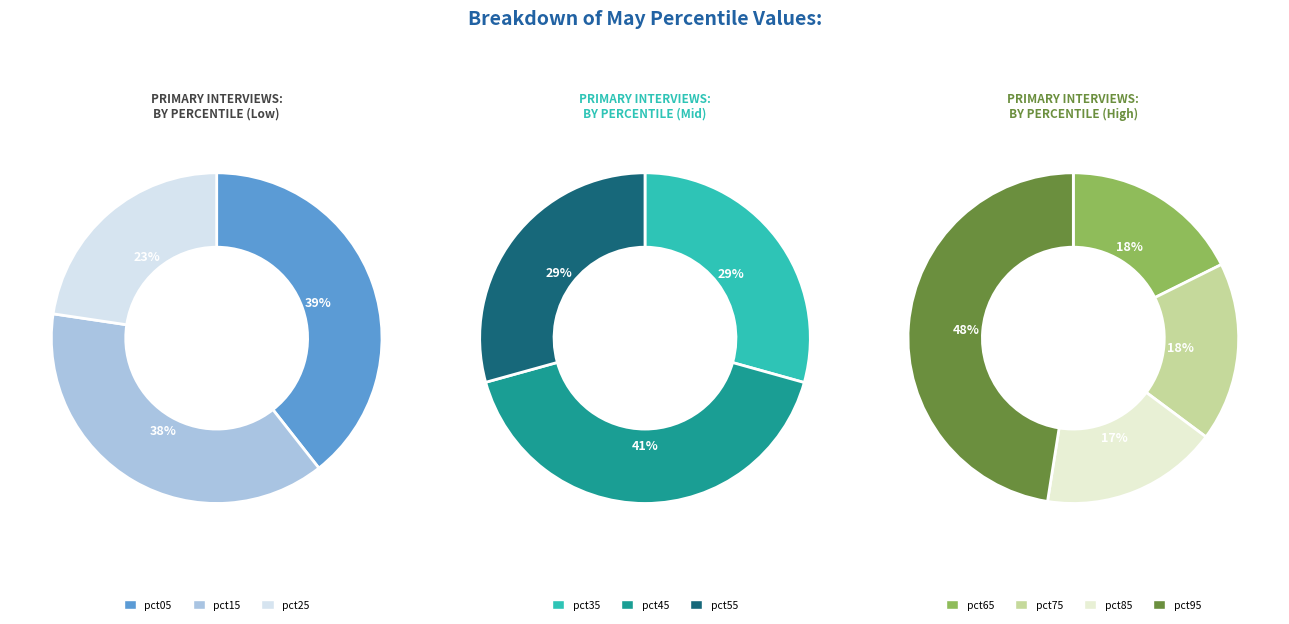

How many segments does this pie chart have?

10